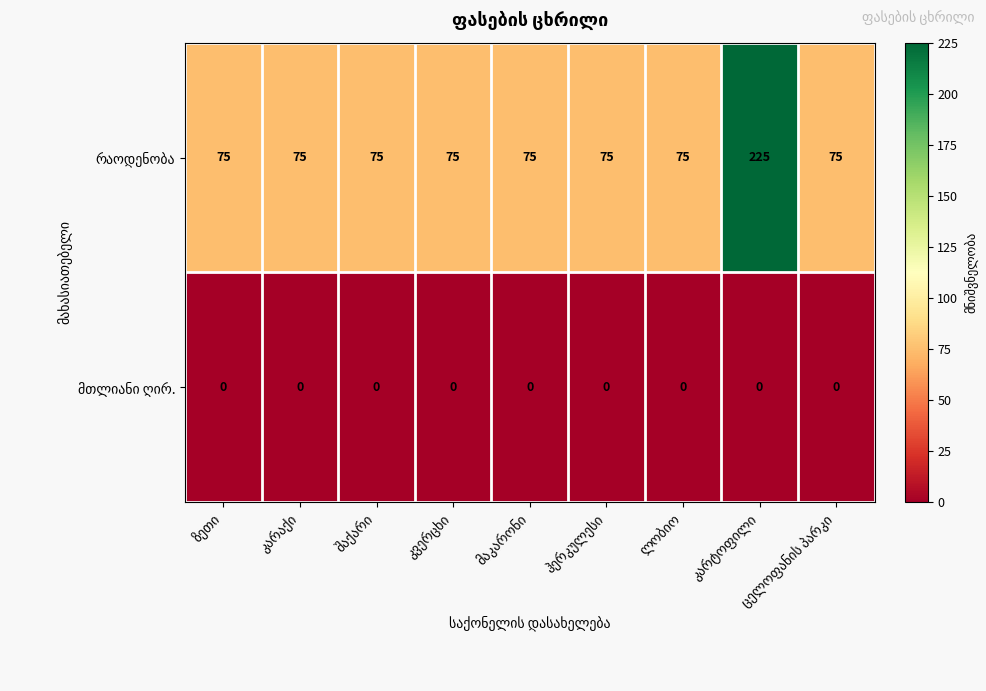

What is the maximum value shown in the chart?

225